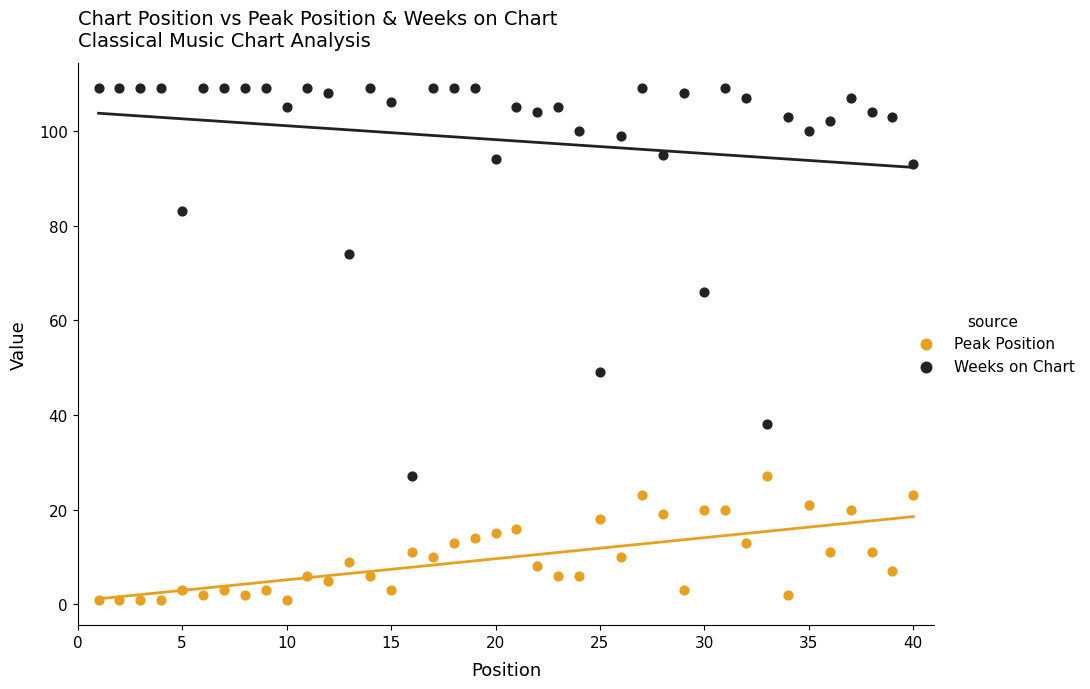

Which series has the largest Y range (max minus min)?

Weeks on Chart